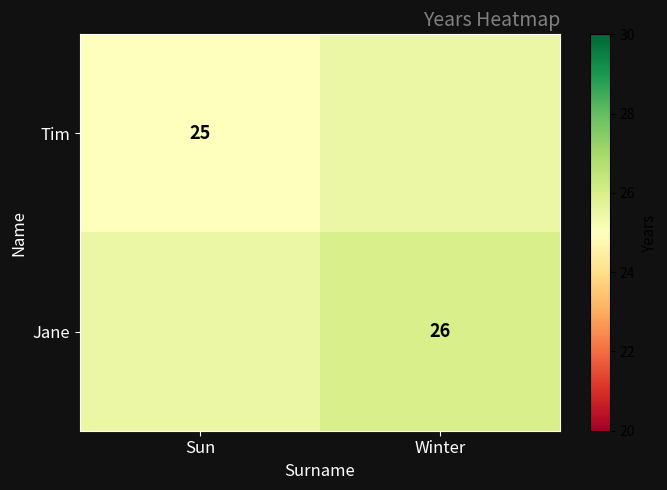

The Tim series shows 32.9 at Sun. True or false?

False